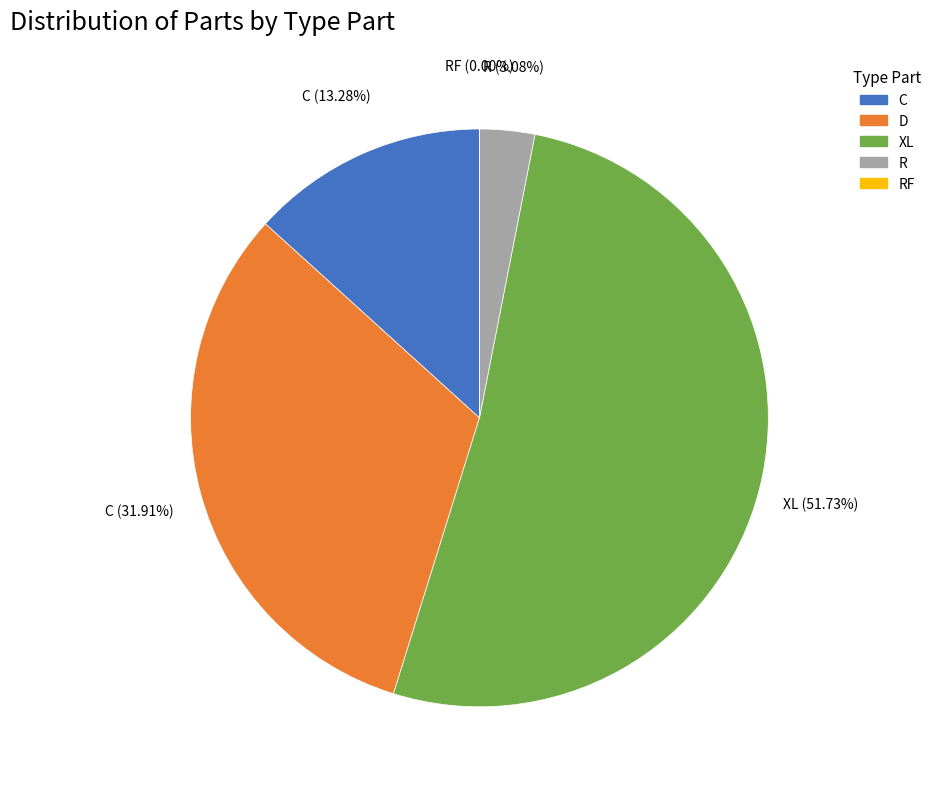

Does any single category account for the majority?

Yes